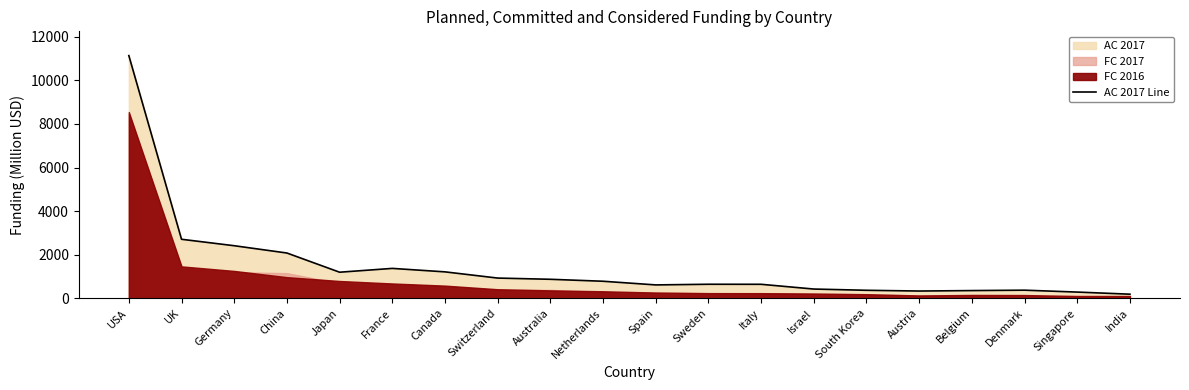

The value at Sweden is 641. True or false?

True